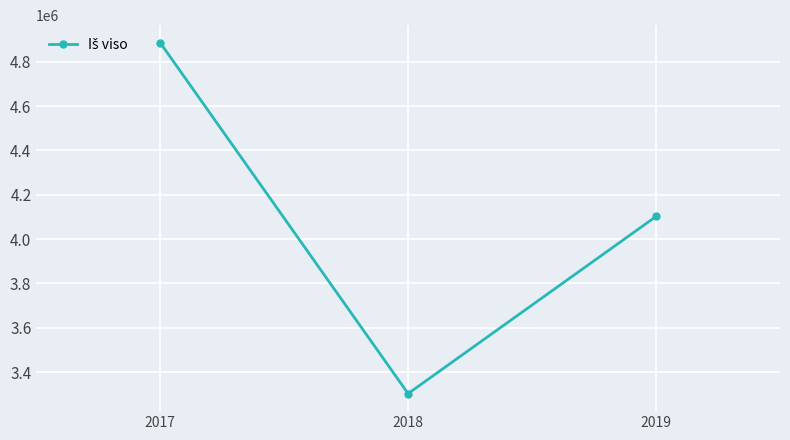

Reading left to right, what are all the values shown in this chart?

4885992.4	3302866.5	4101976.6